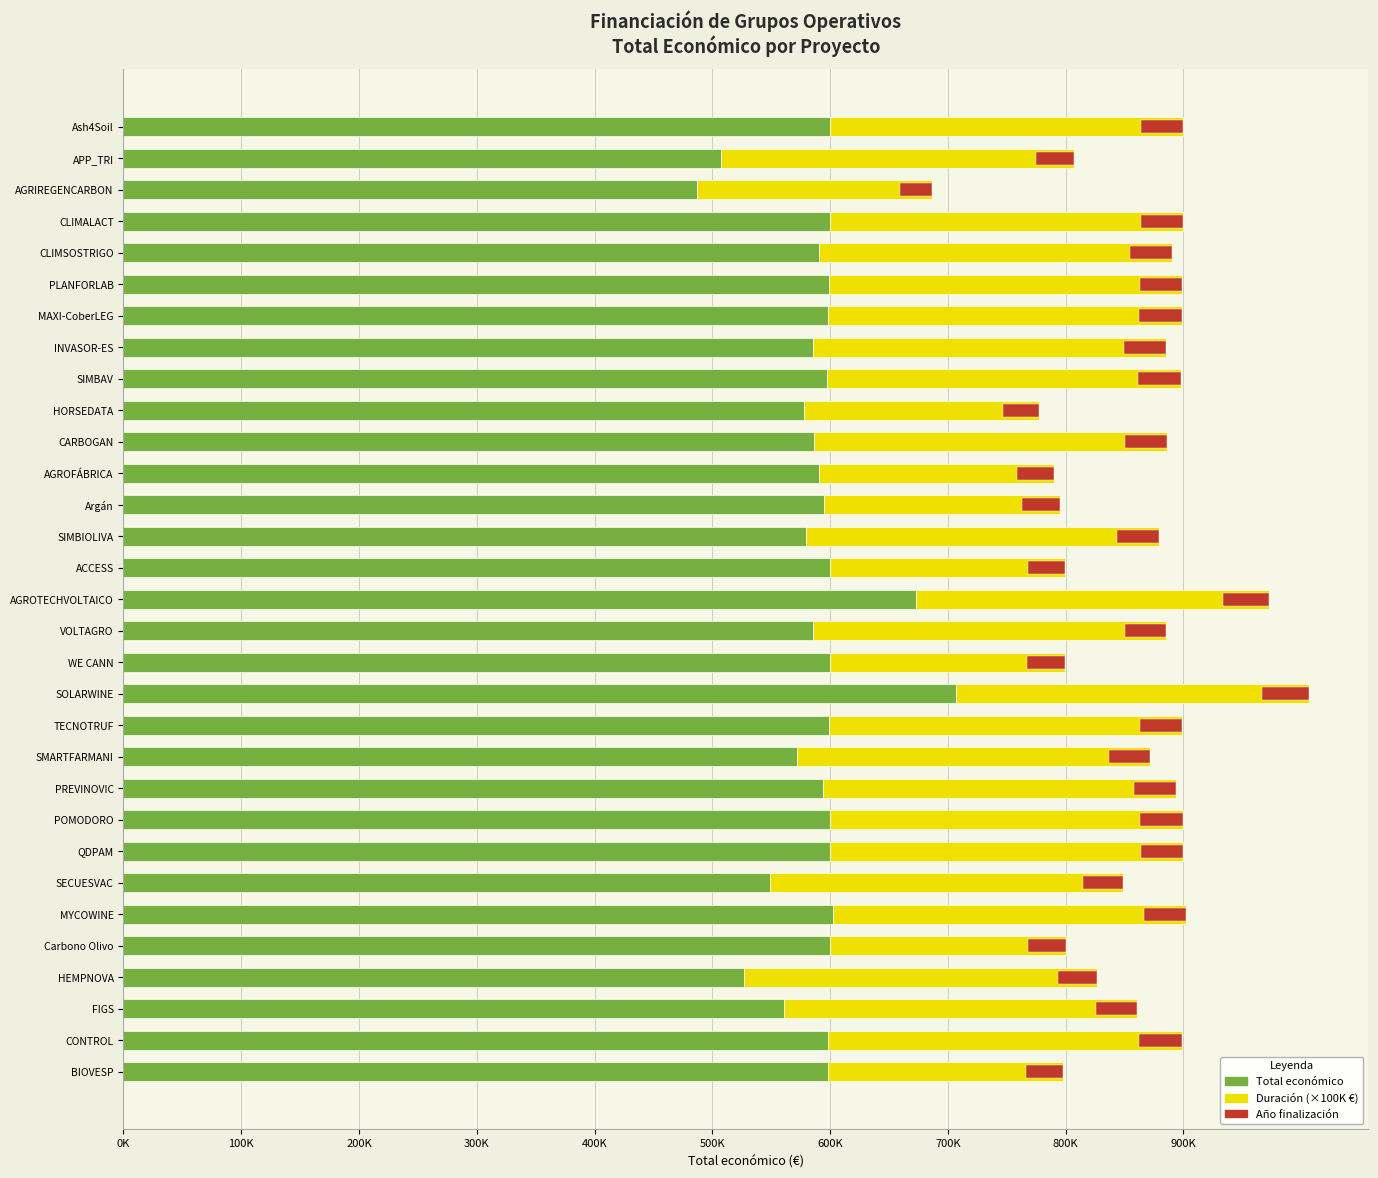

What is the difference between the second highest and minimum values in the Duración (×100K €) series?

100000